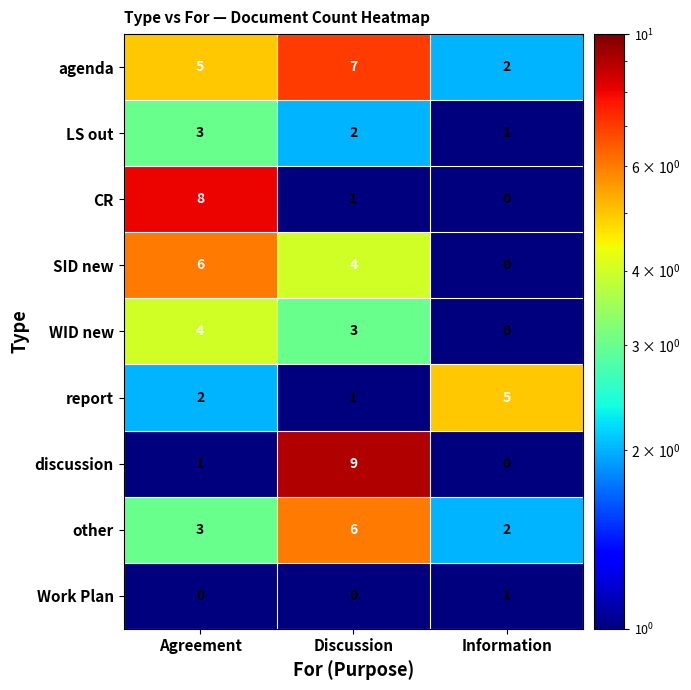

Is it true that LS out equals 3 at Discussion?

False